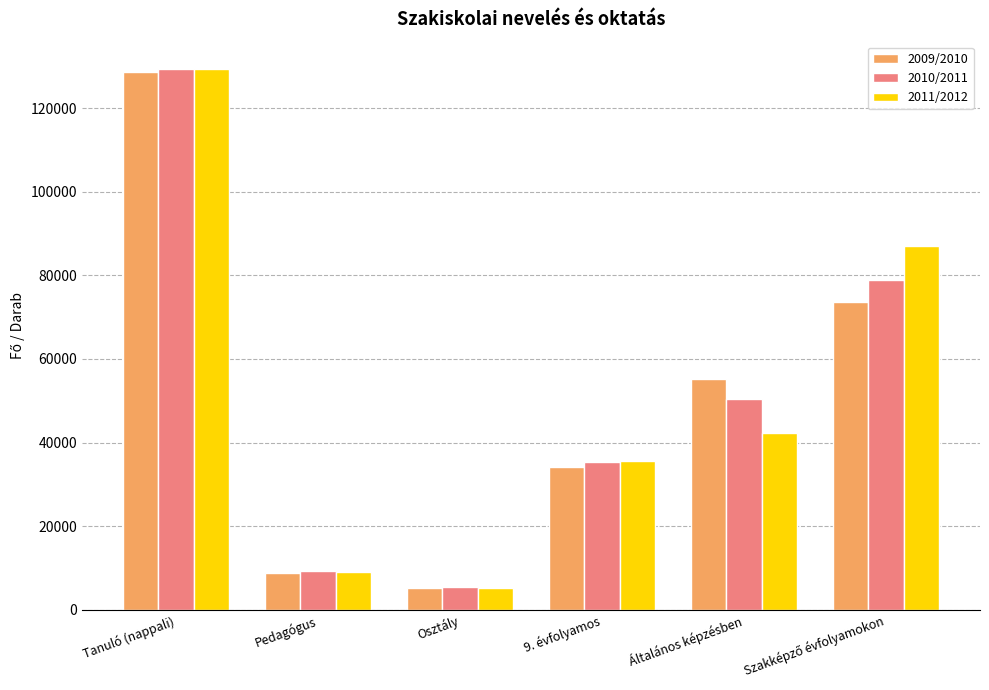

What position from the right is Tanuló (nappali)?

6